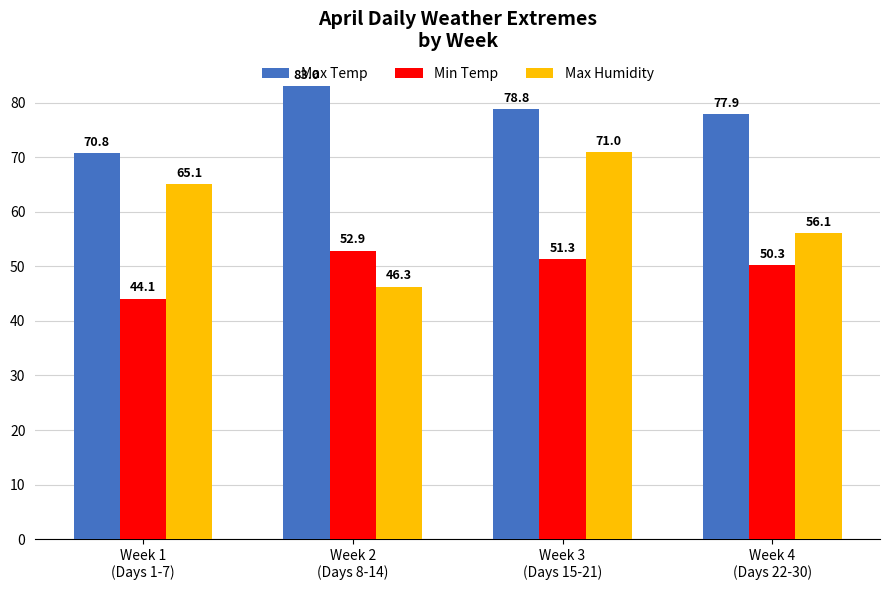

Is it true that Max Humidity equals 71.0 at Week 3
(Days 15-21)?

True